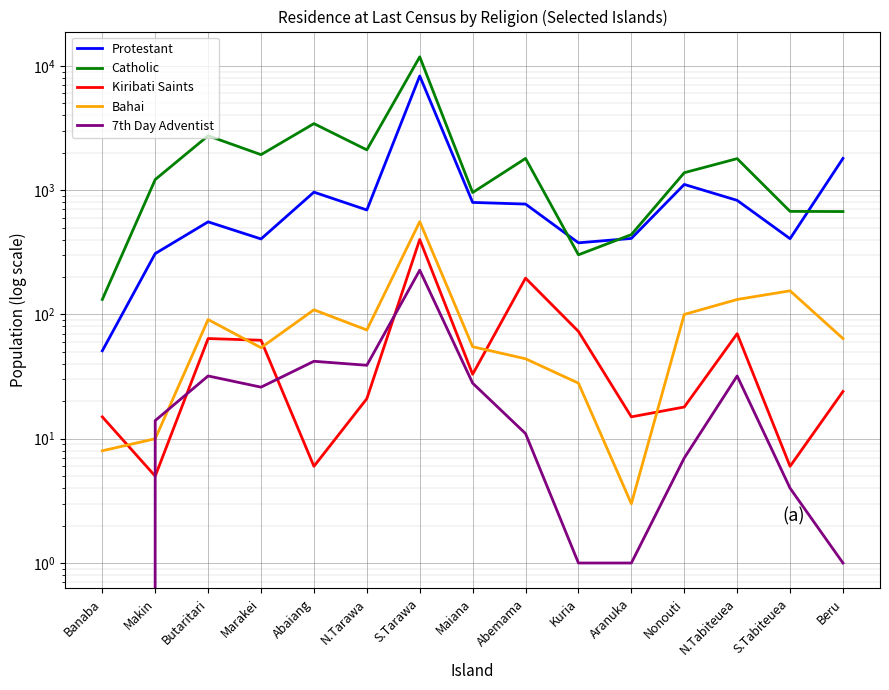

Where is 7th Day Adventist nearest to the value 113?

Abaiang